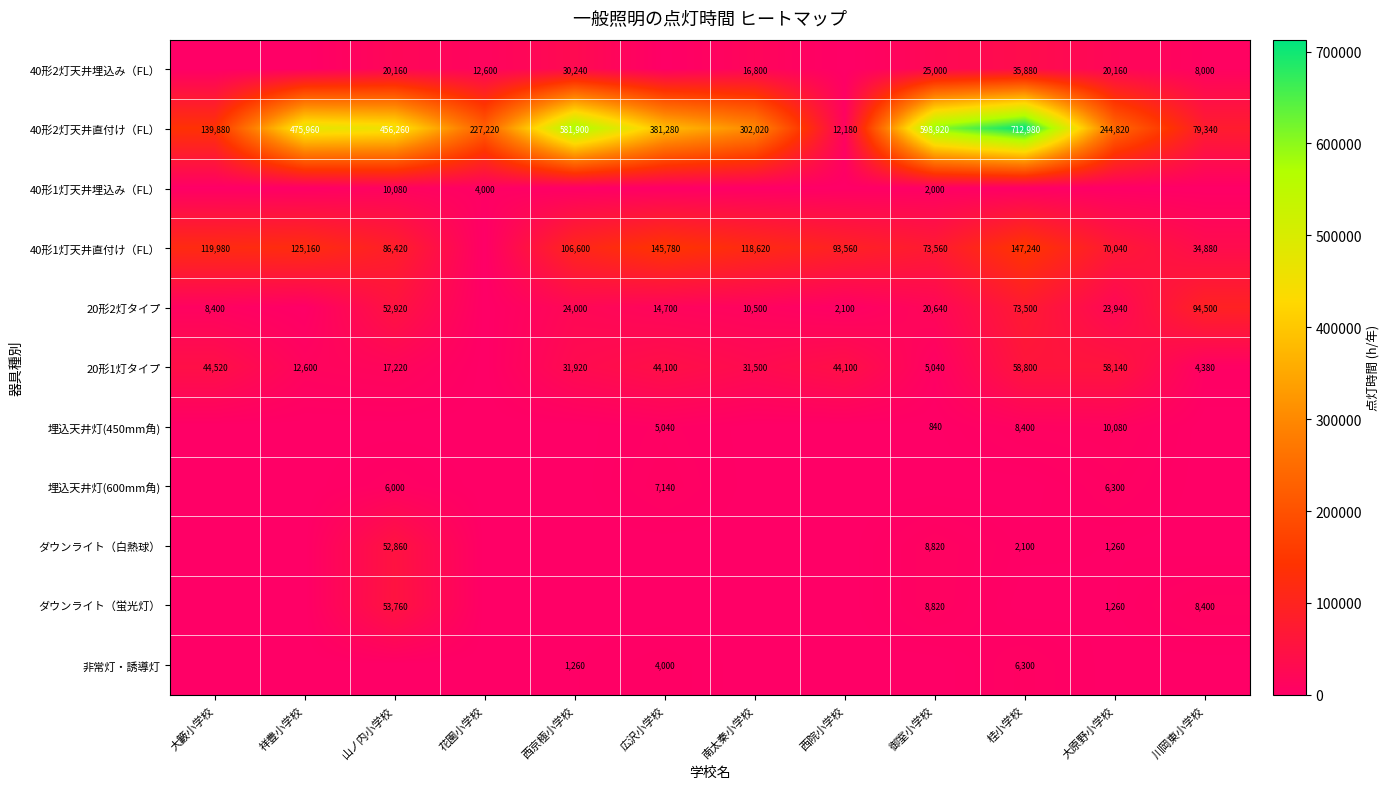

Is it true that 40形2灯天井直付け（FL） equals 456260 at 山ノ内小学校?

True